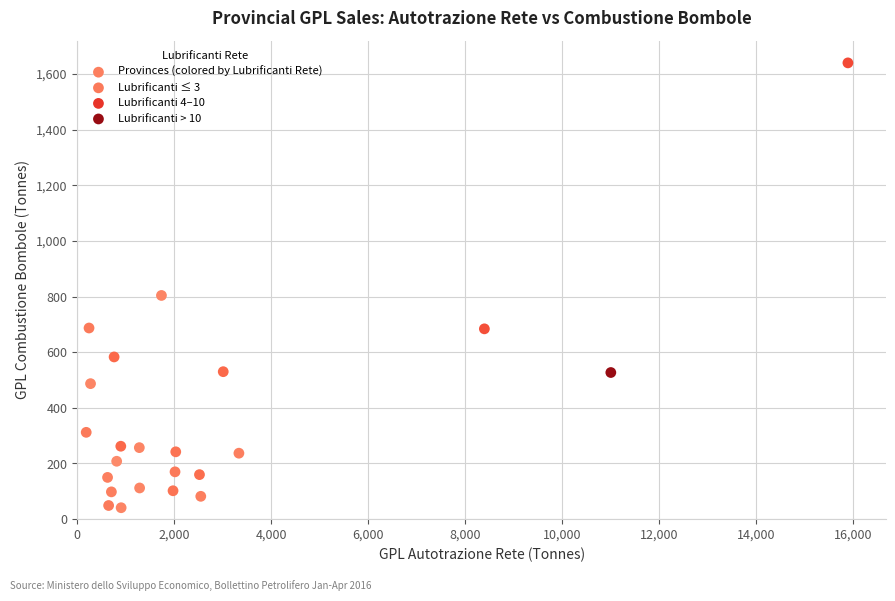

What Y value in the scatter plot is closest to 840?

804